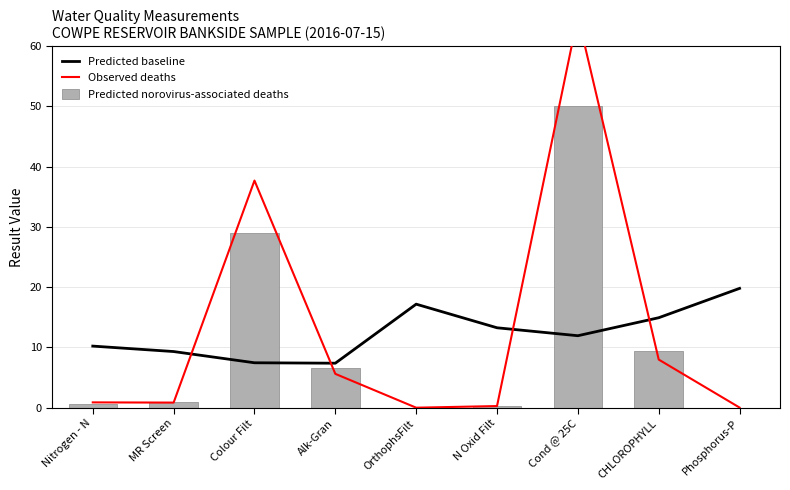

What are all the series names shown in the legend?

Predicted baseline, Observed deaths, Predicted norovirus-associated deaths